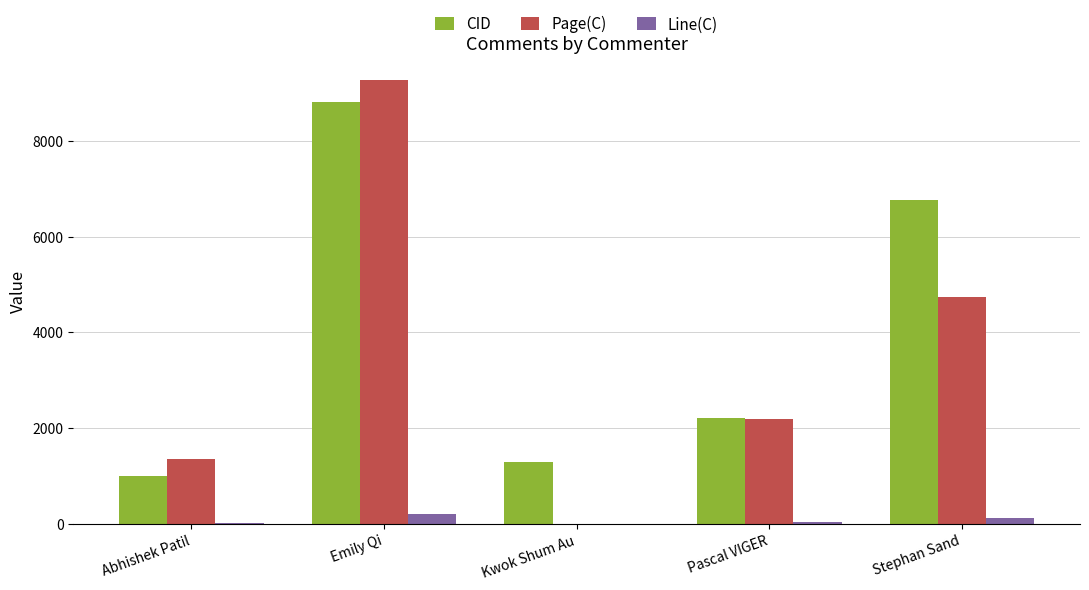

Does the chart contain stacked bars?

No